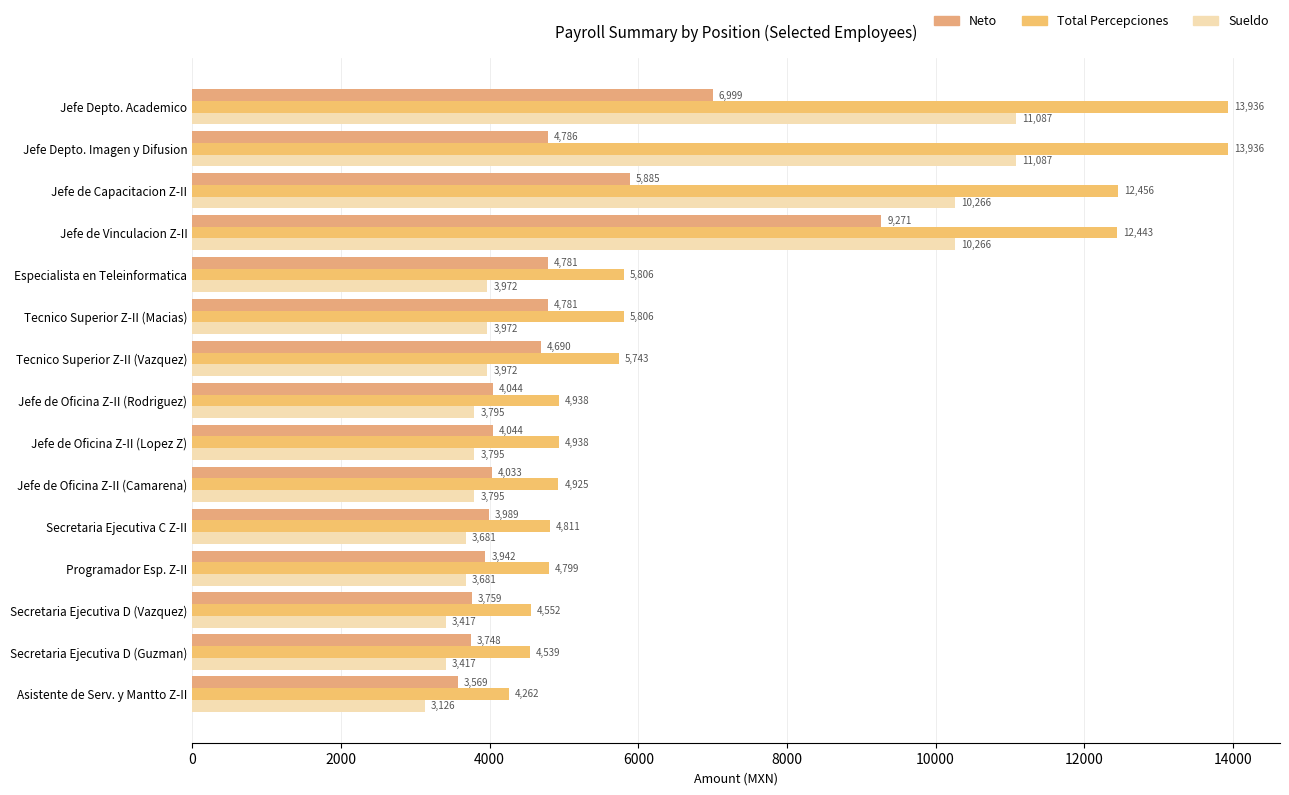

Rank the series by their maximum value, from highest to lowest.

Total Percepciones, Sueldo, Neto